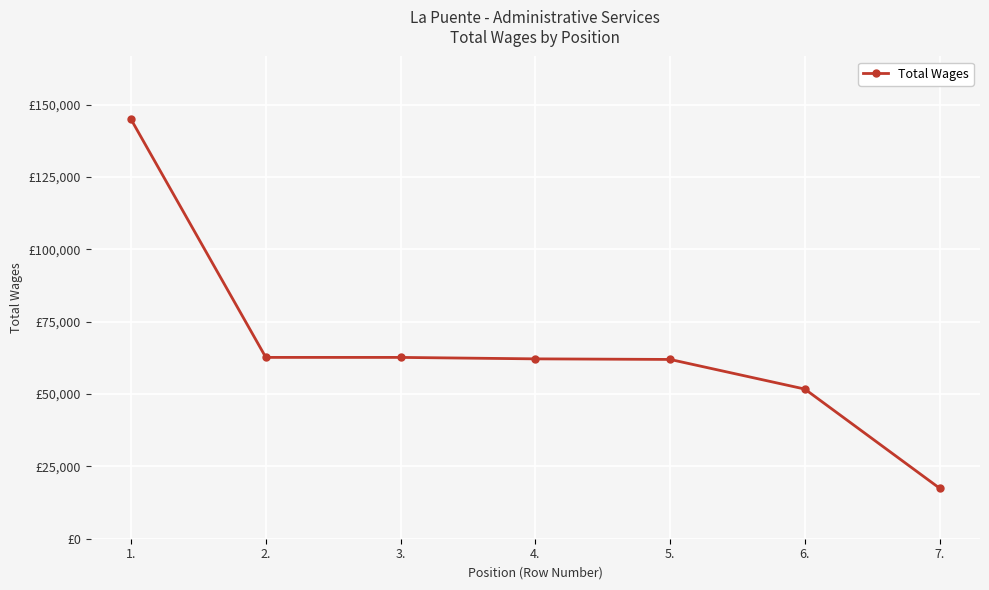

The value at 5. is 84227. True or false?

False